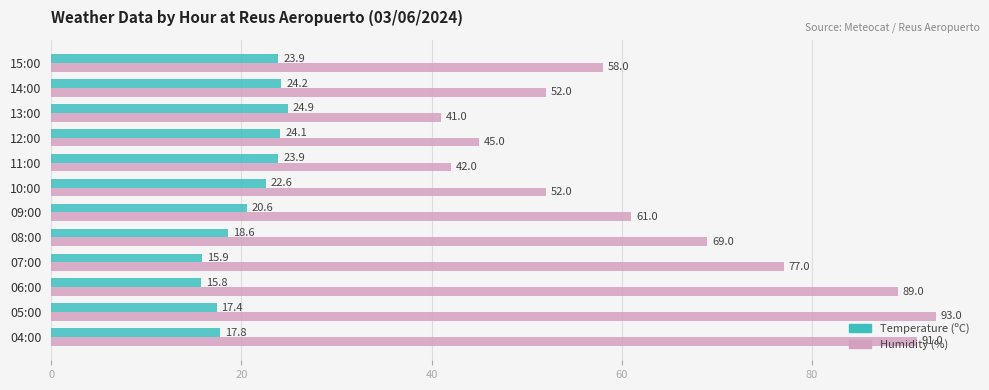

Rank the series by their maximum value, from lowest to highest.

Temperature (ºC), Humidity (%)